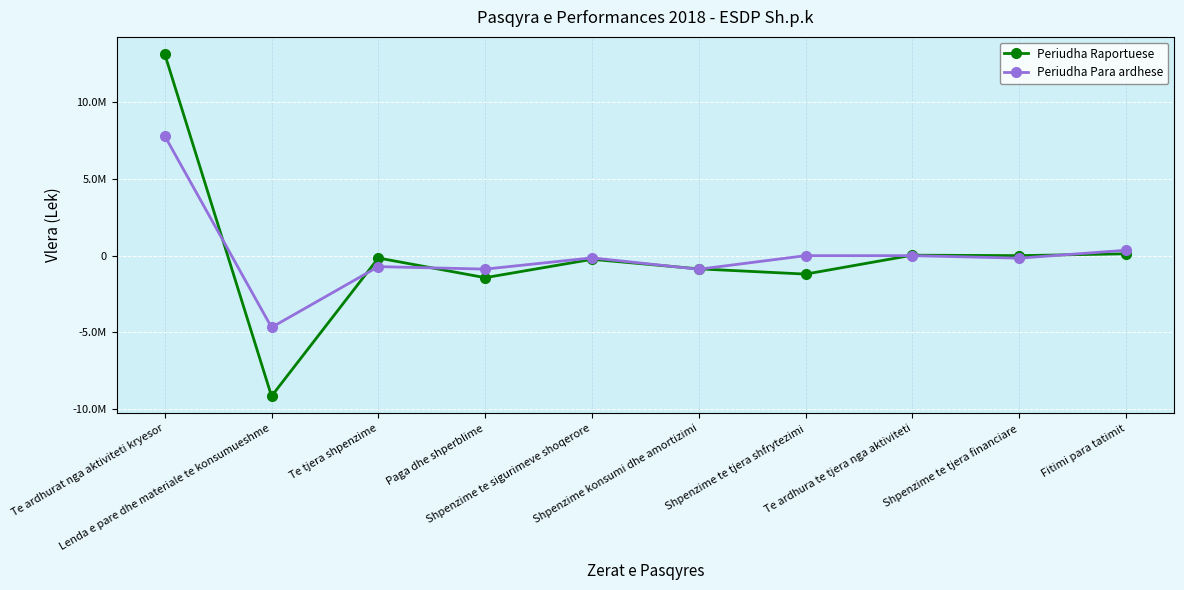

What are all the series names shown in the legend?

Periudha Raportuese, Periudha Para ardhese